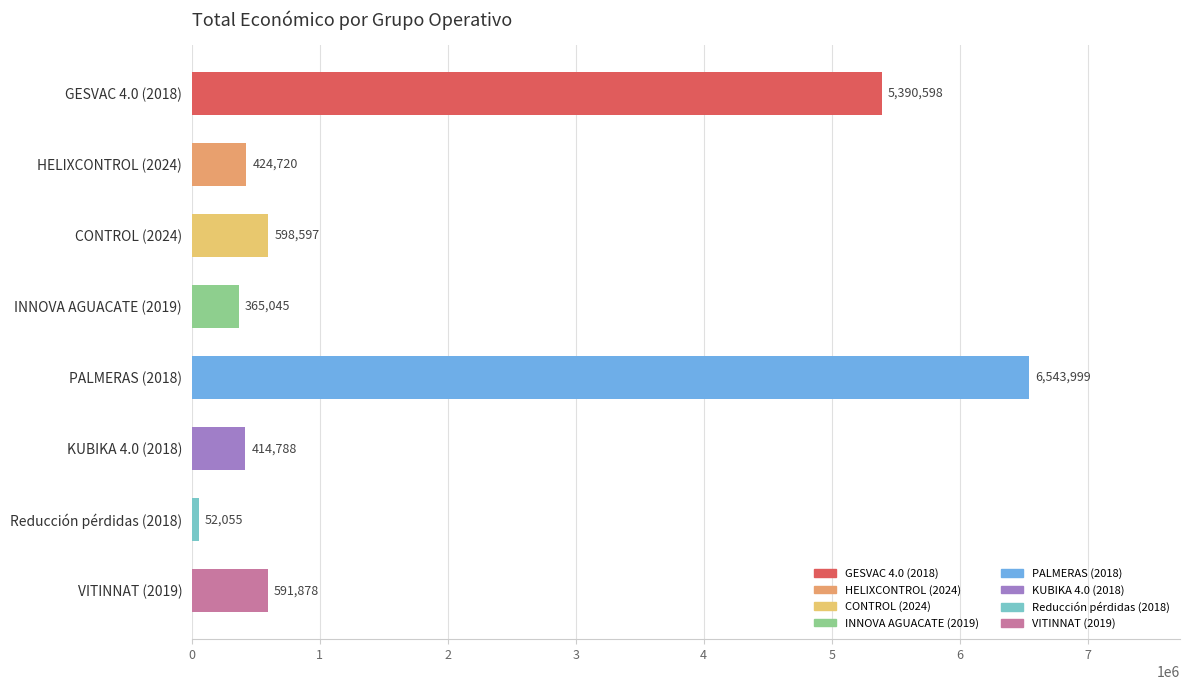

What is the greatest value displayed?

6543999